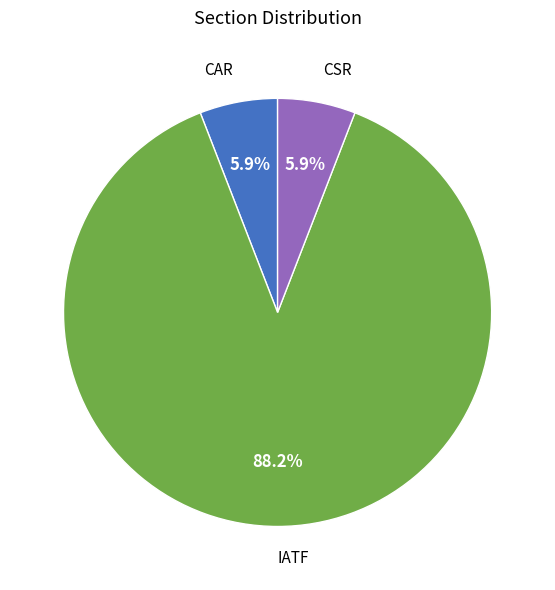

To the nearest percent, what is the average slice percentage?

33%